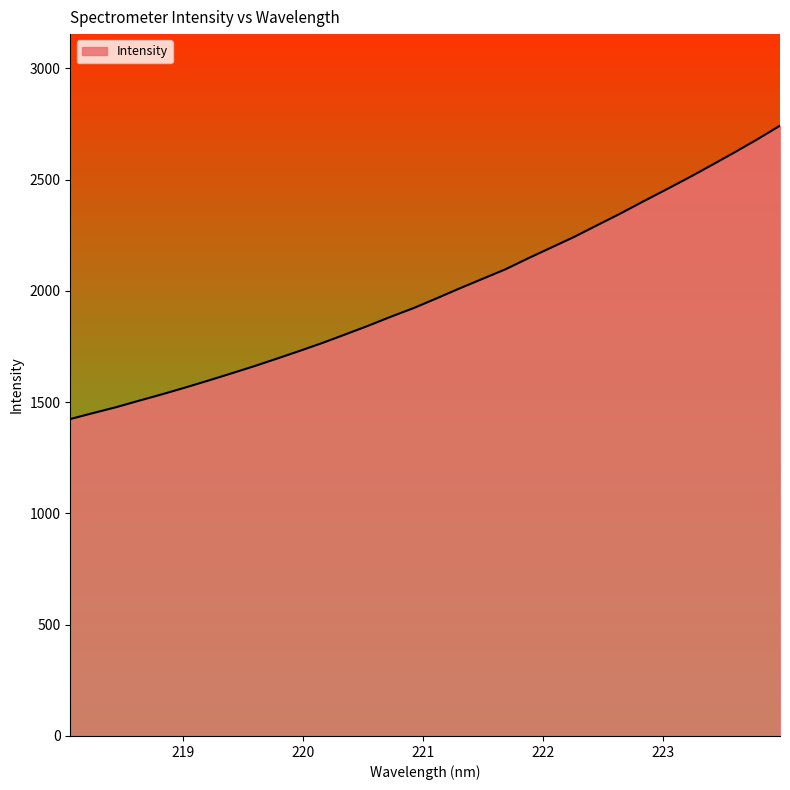

What is the difference between the maximum and minimum values?

1318.4